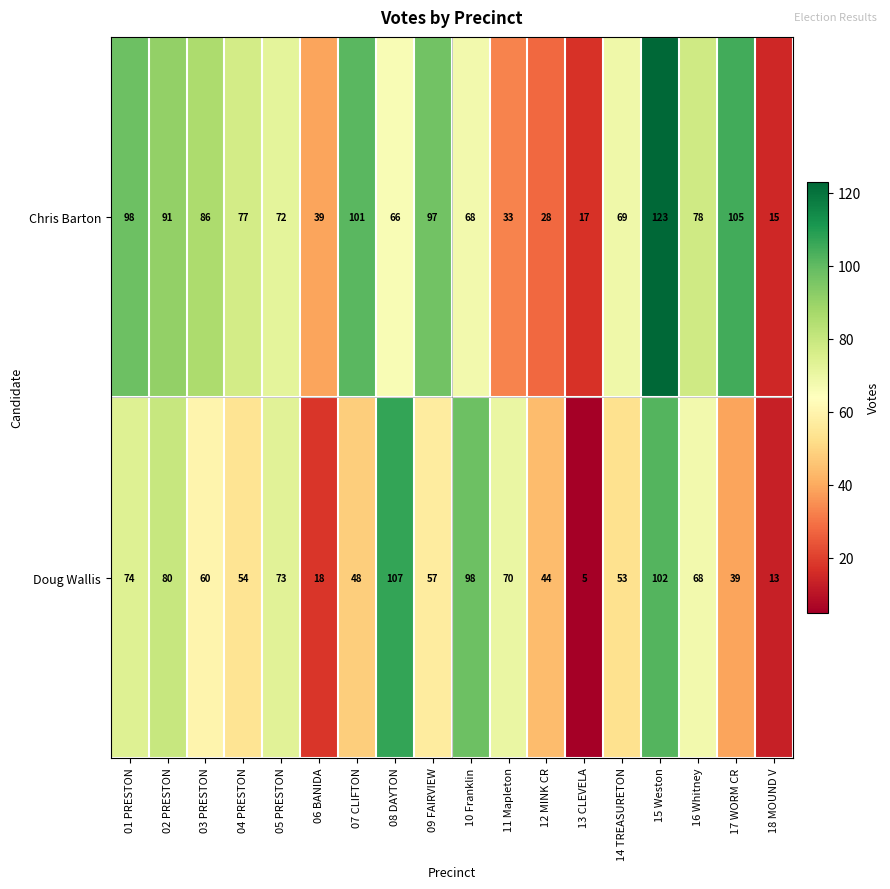

Which series has the widest spread of values?

Chris Barton